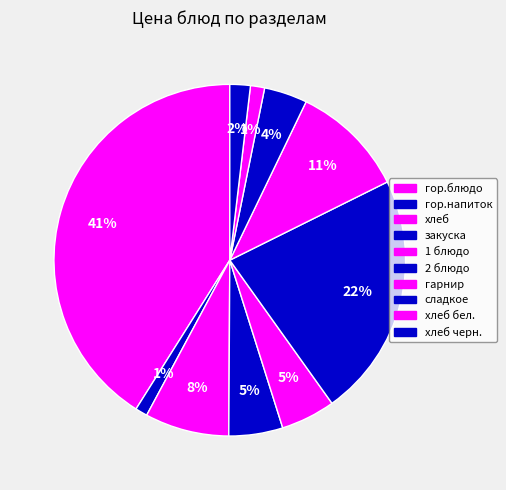

How many segments does this pie chart have?

10